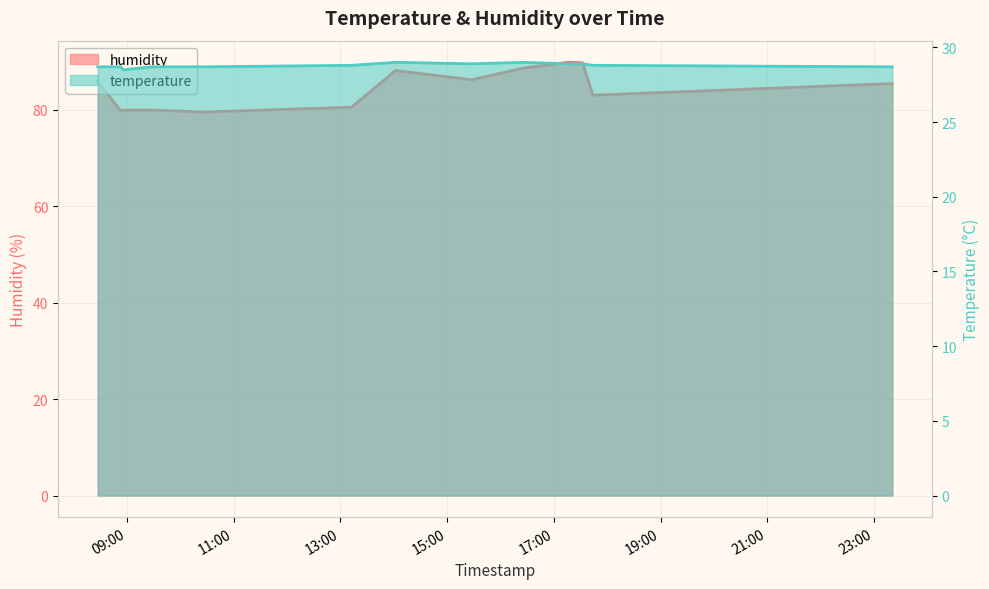

Does the chart display data point markers on the line(s)?

No